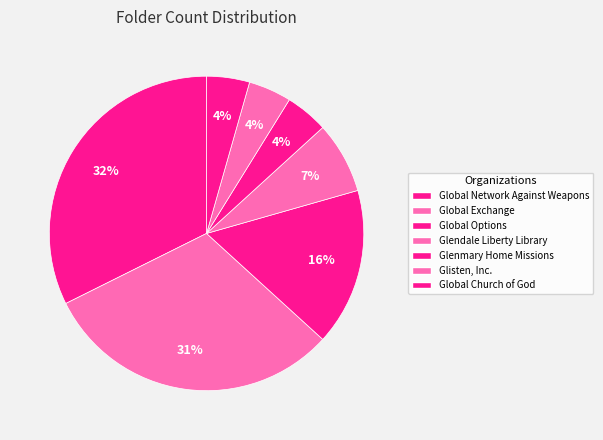

Does Glenmary Home Missions represent more than half of the total?

No